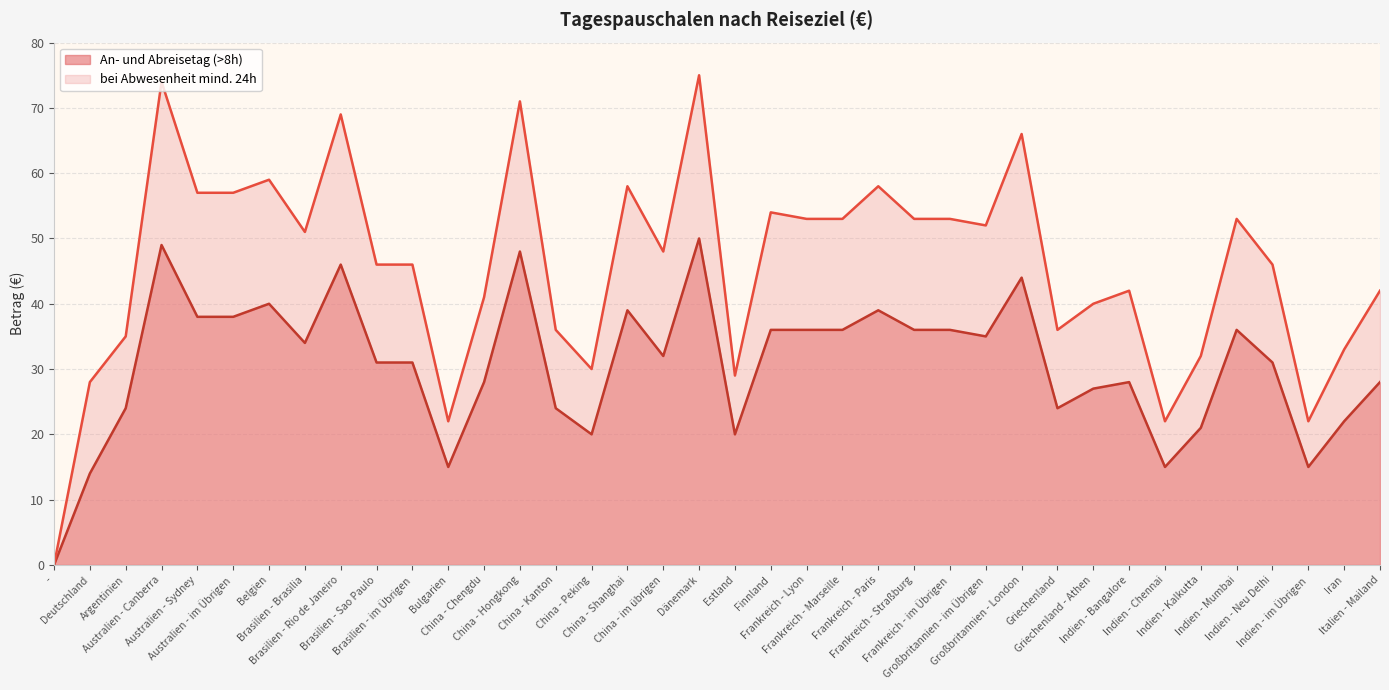

What is the difference between the An- und Abreisetag (>8h) values at Australien - Sydney and Brasilien - Sao Paulo?

7